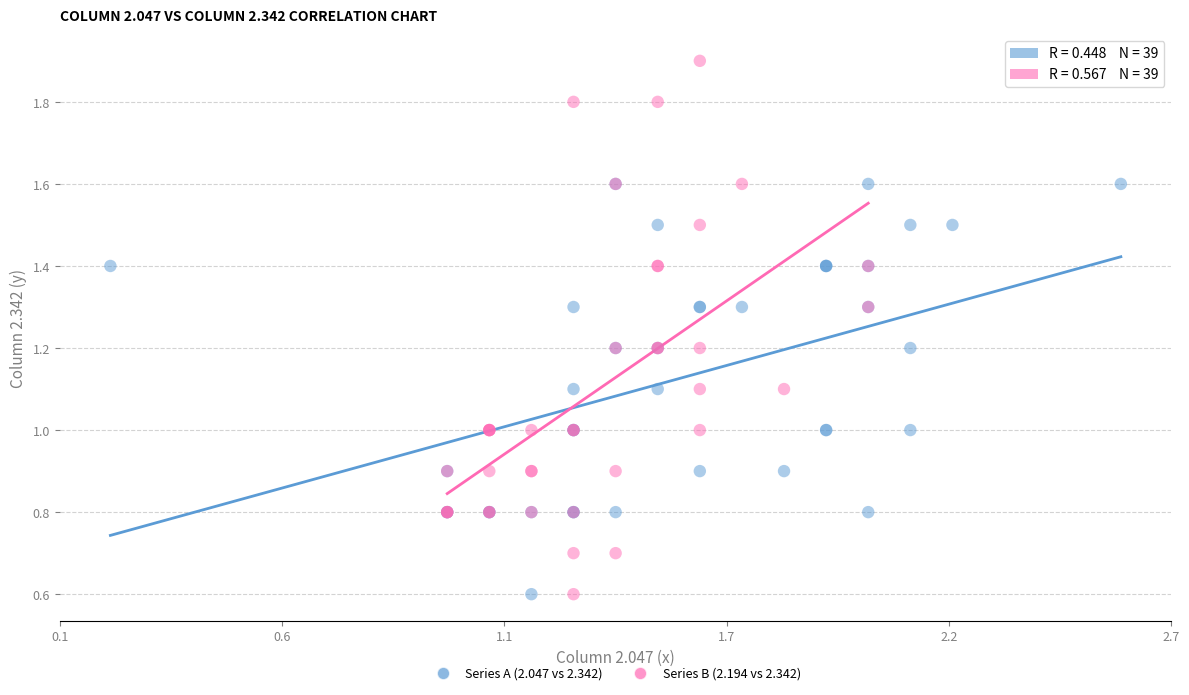

Which series contains the highest Y value?

Series B (2.194 vs 2.342)